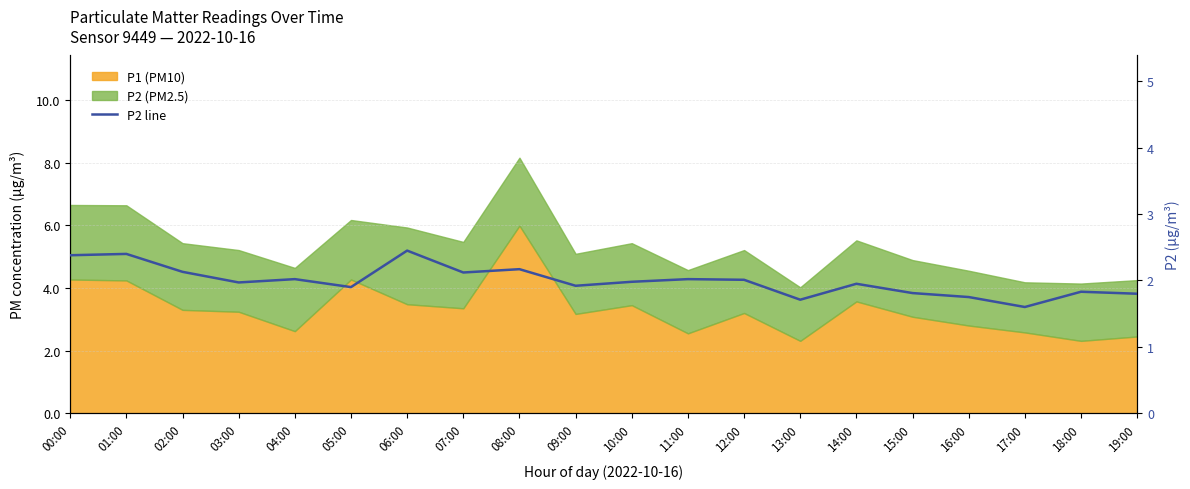

What is the sum of all values?

39.9